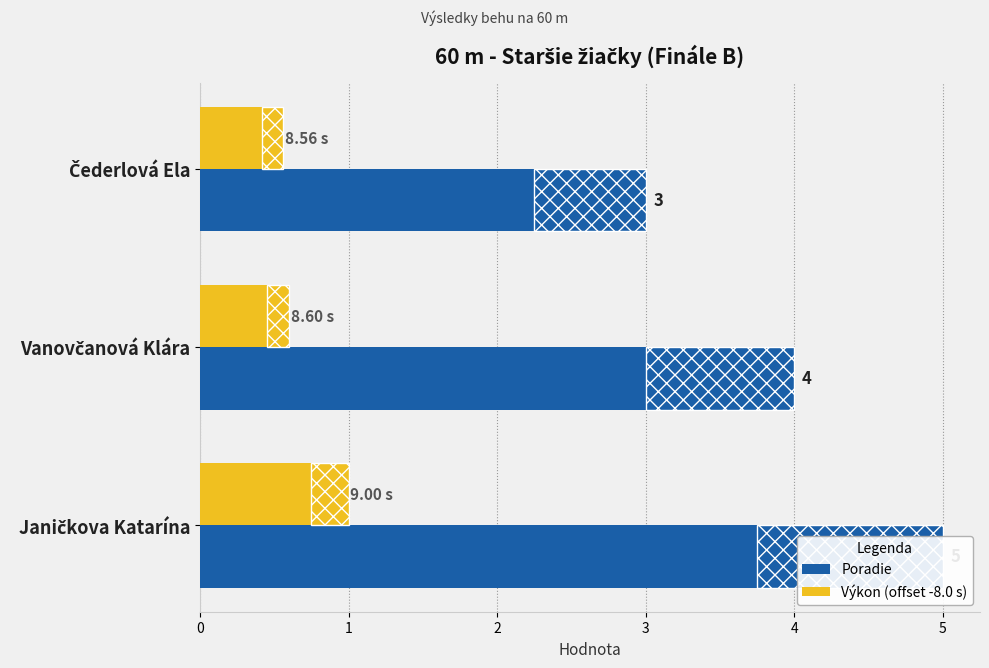

Reading right to left, list all the values displayed in this chart.

Poradie: 5.0	4.0	3.0
Výkon (offset -8.0 s): 1.0	0.6	0.6